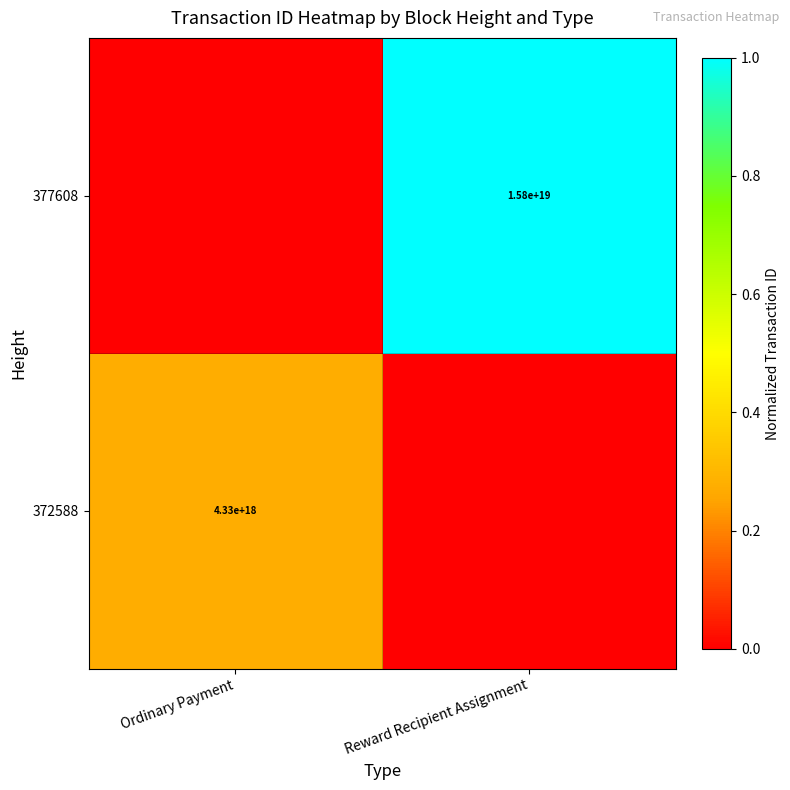

Is it true that 377608 equals 15800000000000000000 at Reward Recipient Assignment?

True